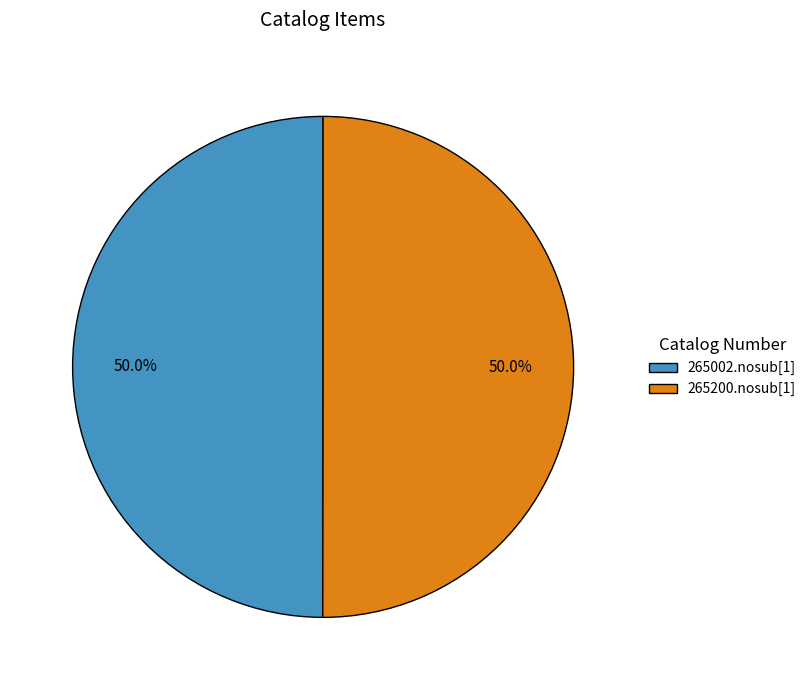

Approximately how many times larger is the value at 265200.nosub[1] compared to 265002.nosub[1]?

1.0